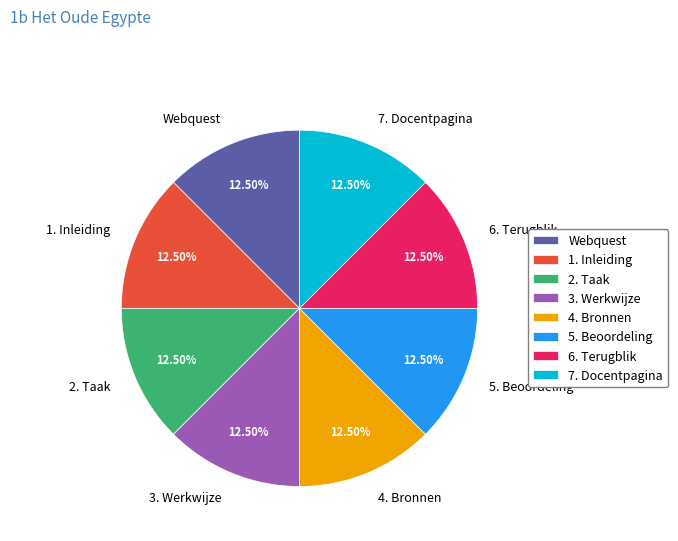

Count the number of slices in the pie.

8